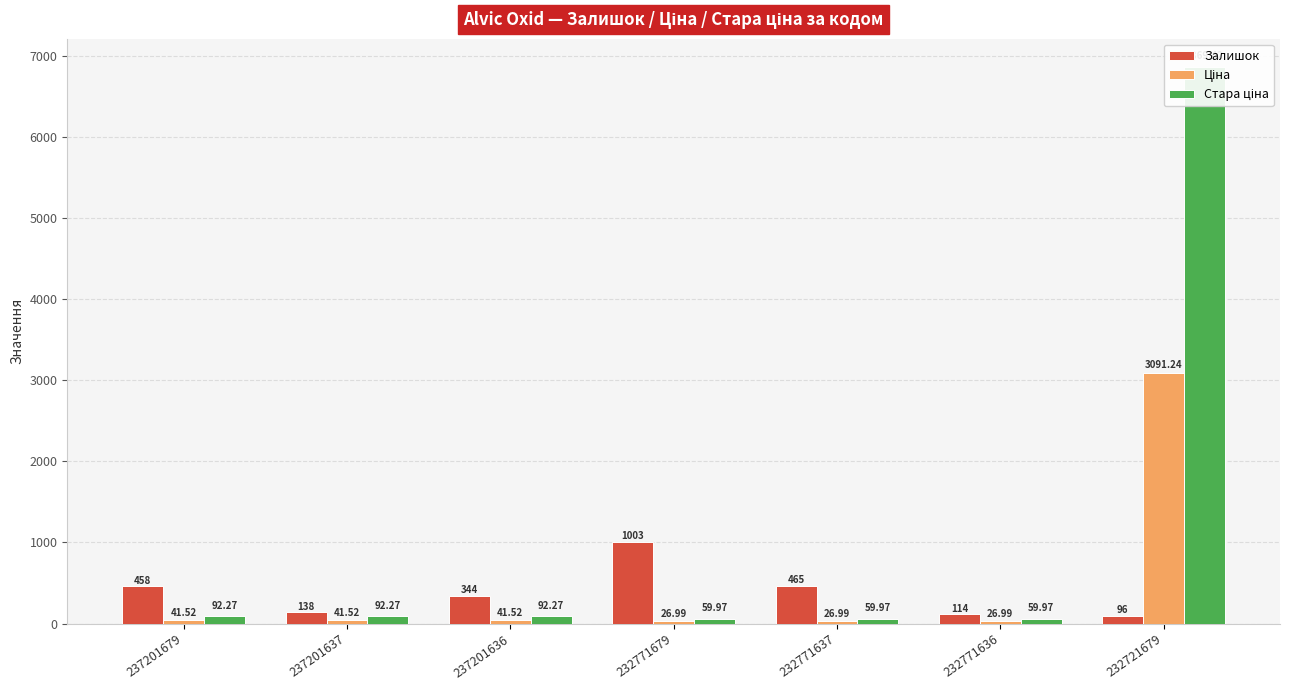

Which has a higher value, 237201636 or 237201679?

237201679